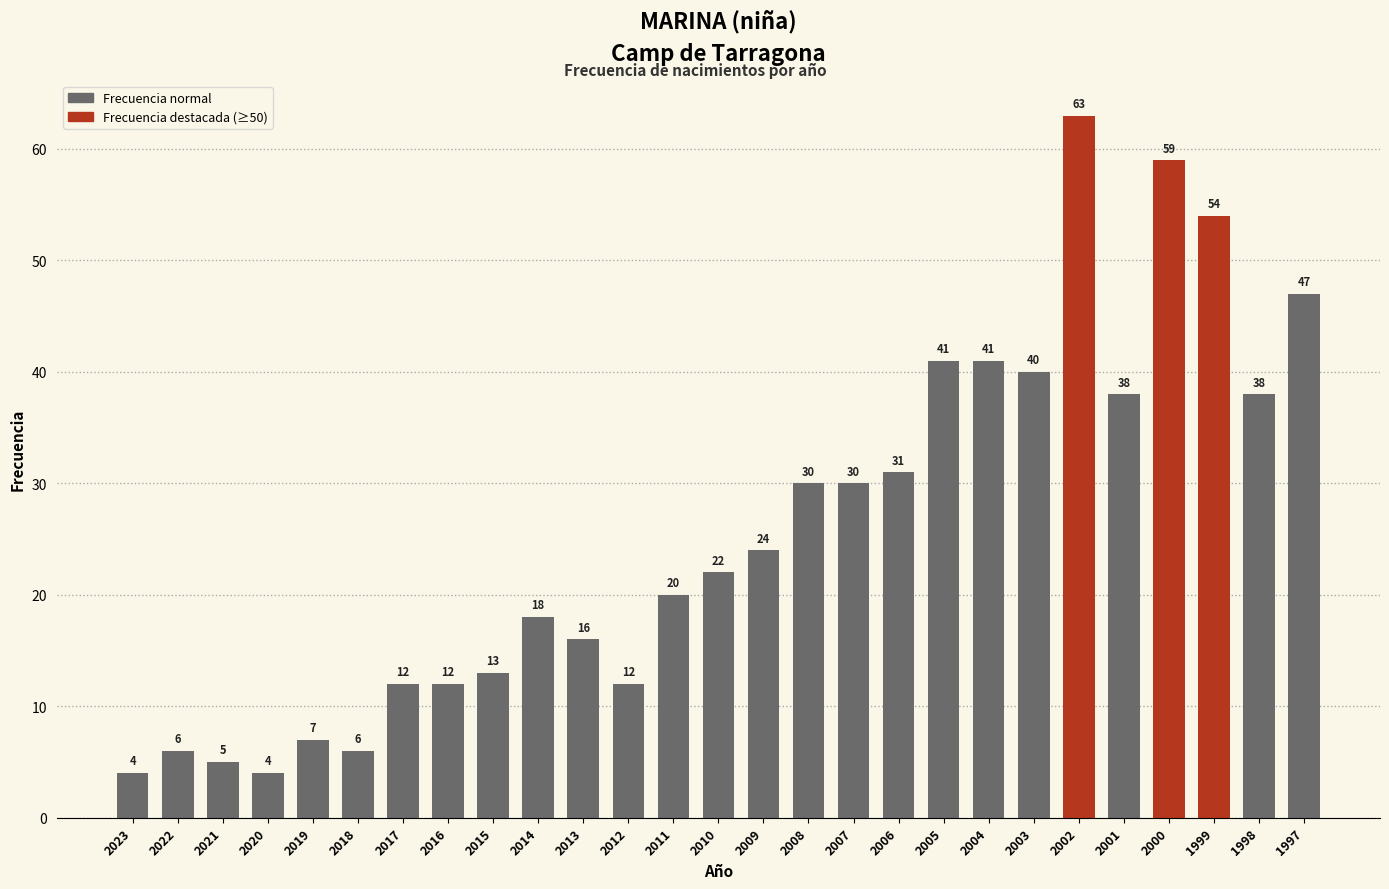

Are the bars grouped side by side (vs. stacked)?

No